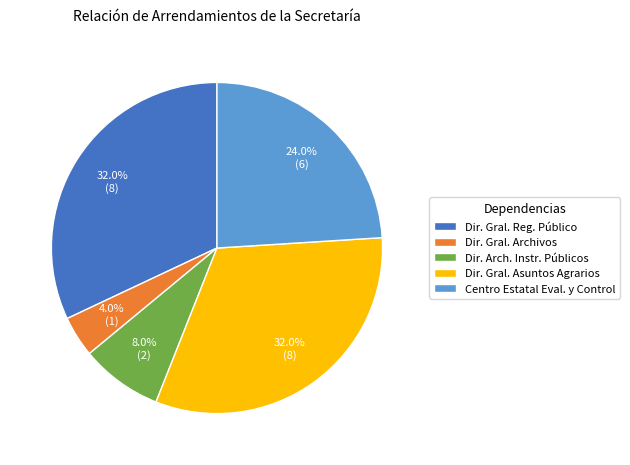

What portion of the pie excludes Centro Estatal Eval. y Control?

76.0%